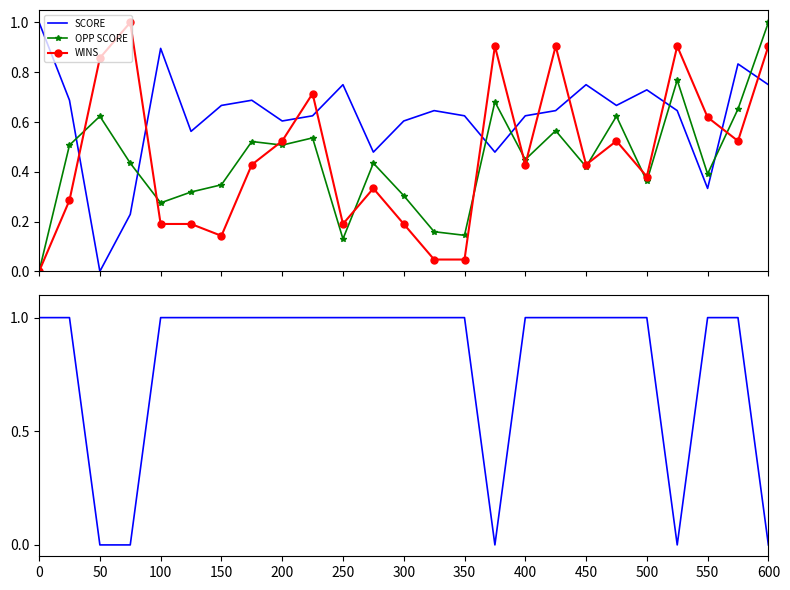

True or false: WINS and SCORE intersect in this chart.

True